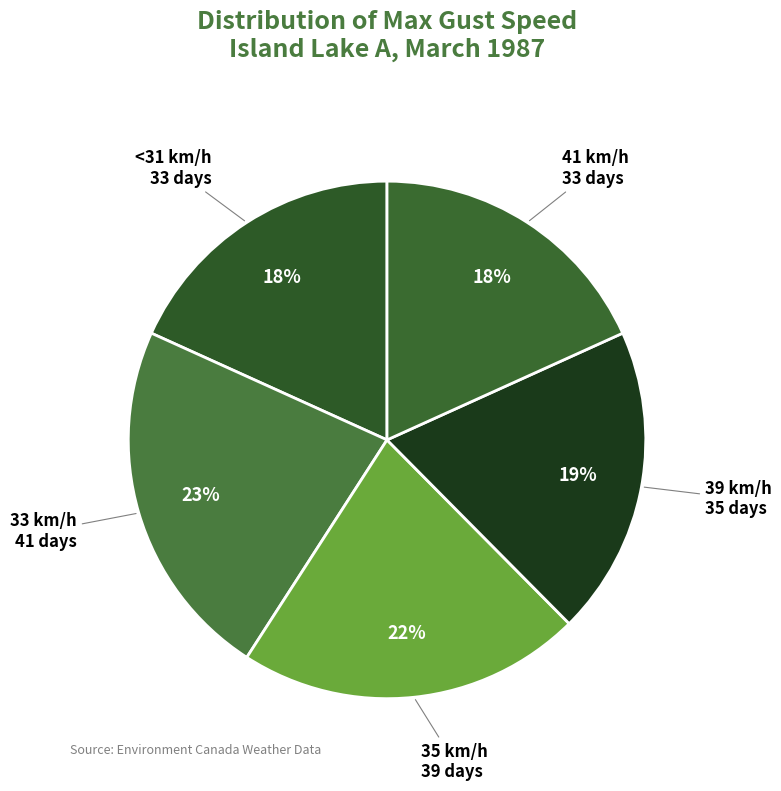

Which slice is the largest?

33 km/h